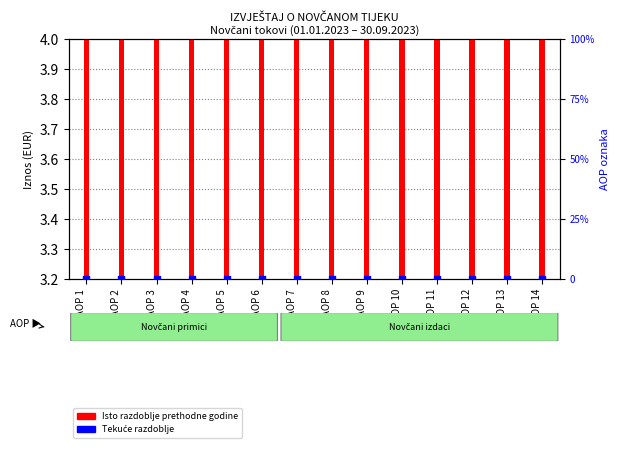

Which series contains the highest Y value?

Isto razdoblje prethodne godine